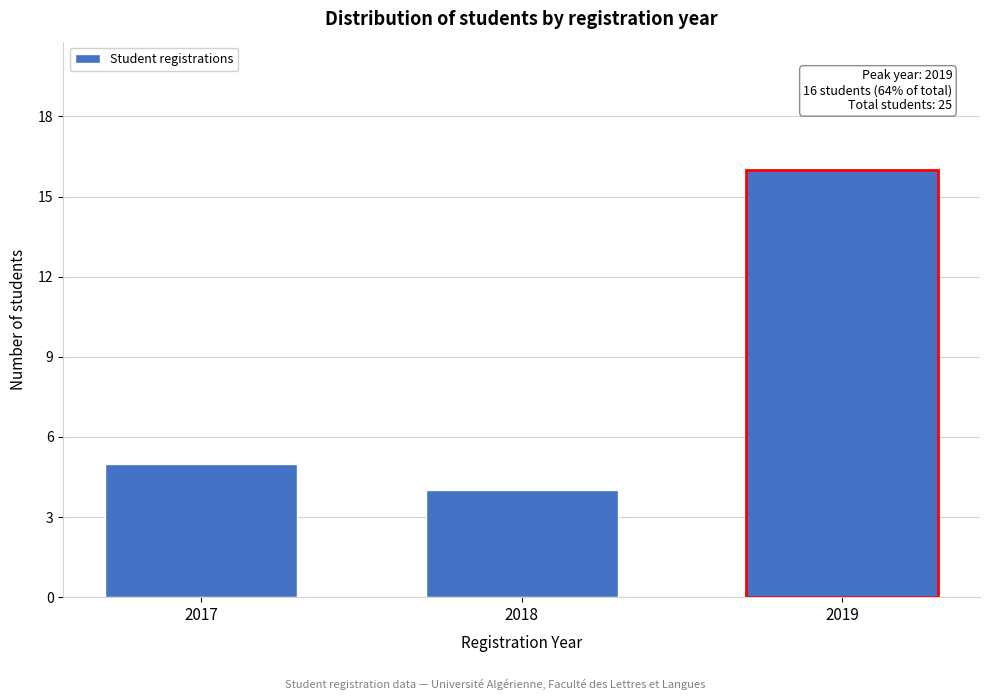

Reading right to left, list all the values displayed in this chart.

2019=16	2018=4	2017=5